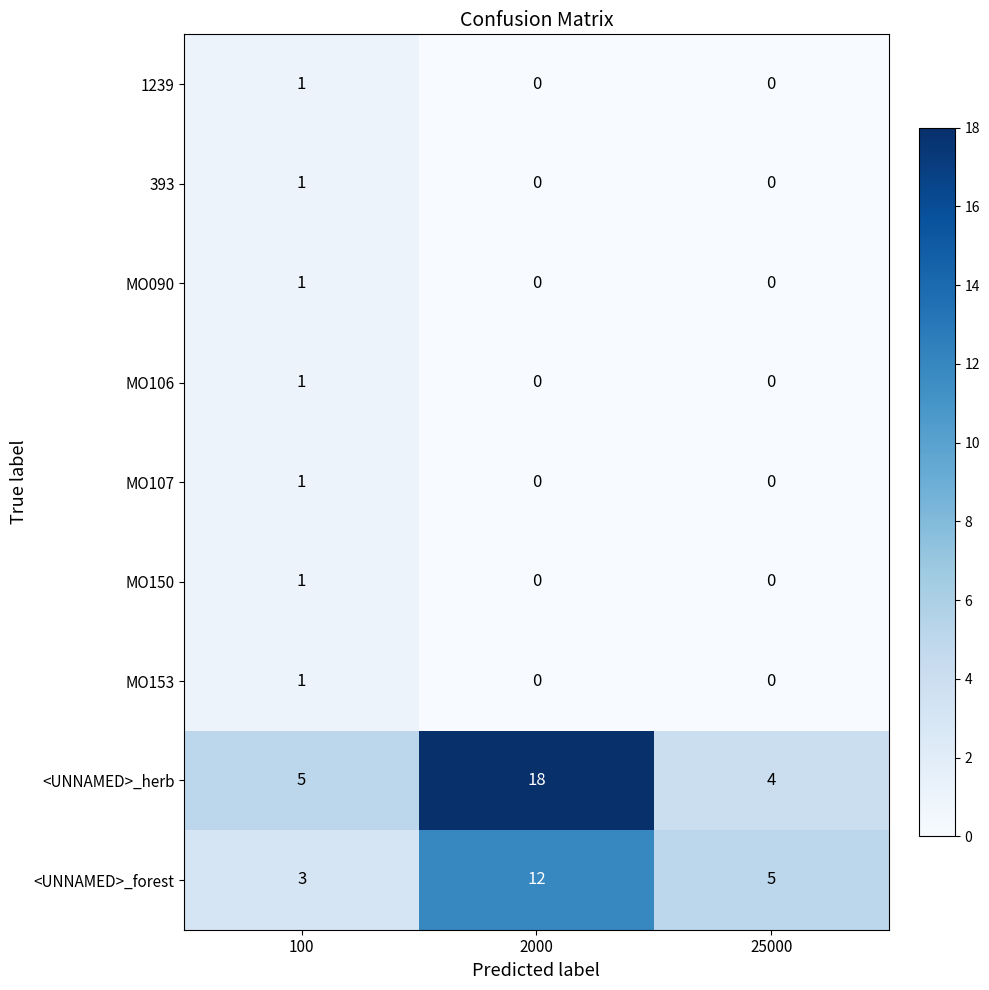

Between 100 and 2000, which series saw the biggest shift?

<UNNAMED>_herb